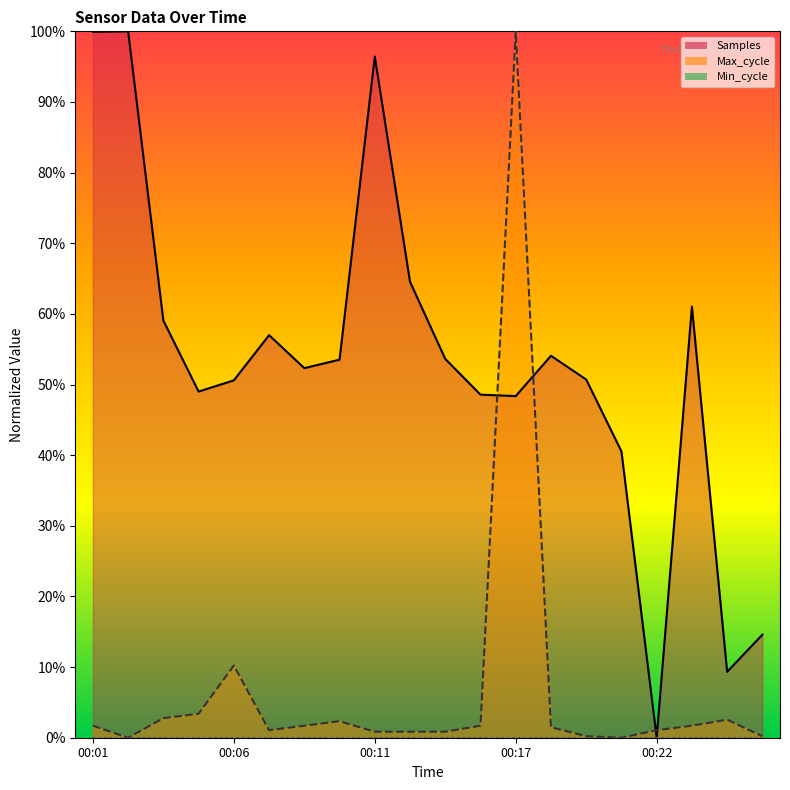

True or false: Max_cycle has more than 2 points higher than both neighbors.

True